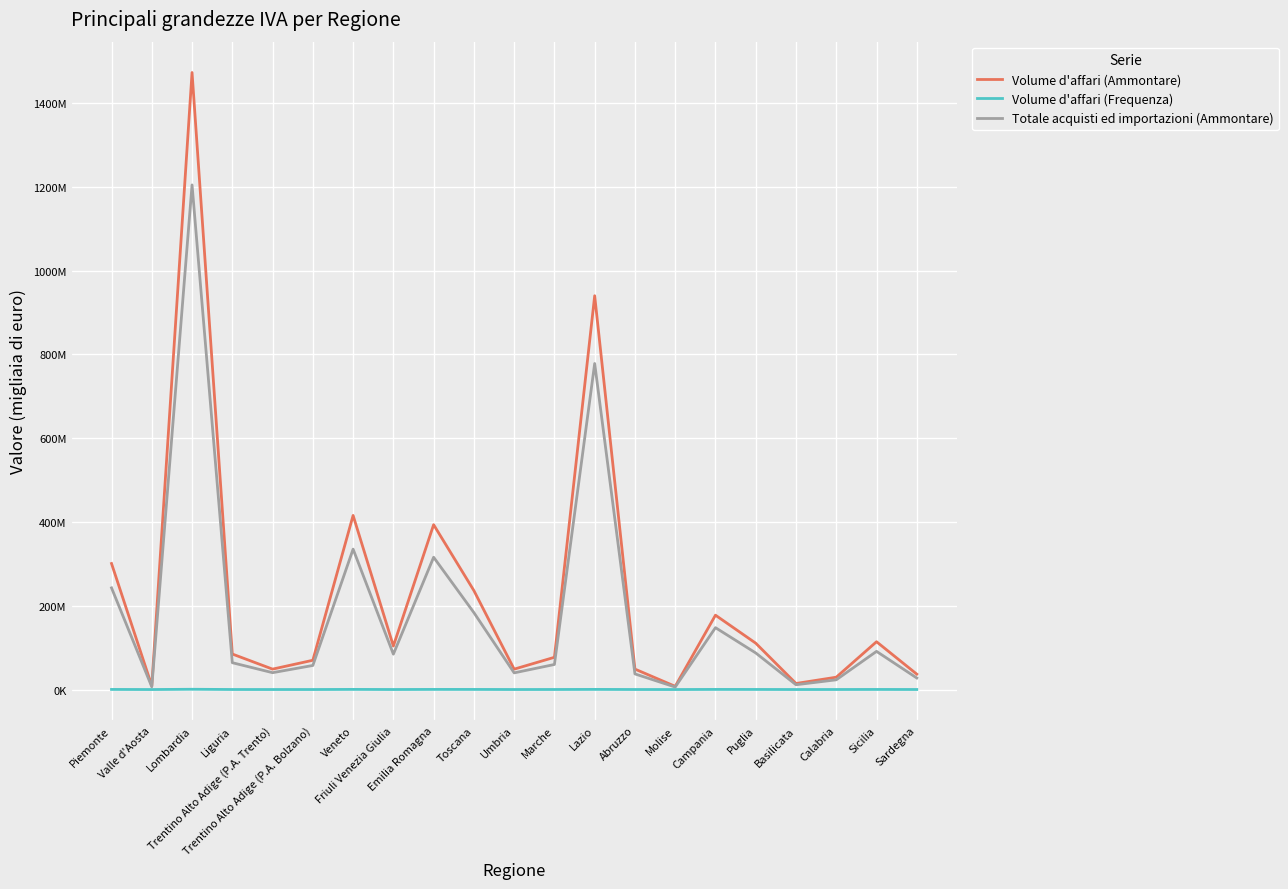

What is the minimum value shown in the chart?

8738